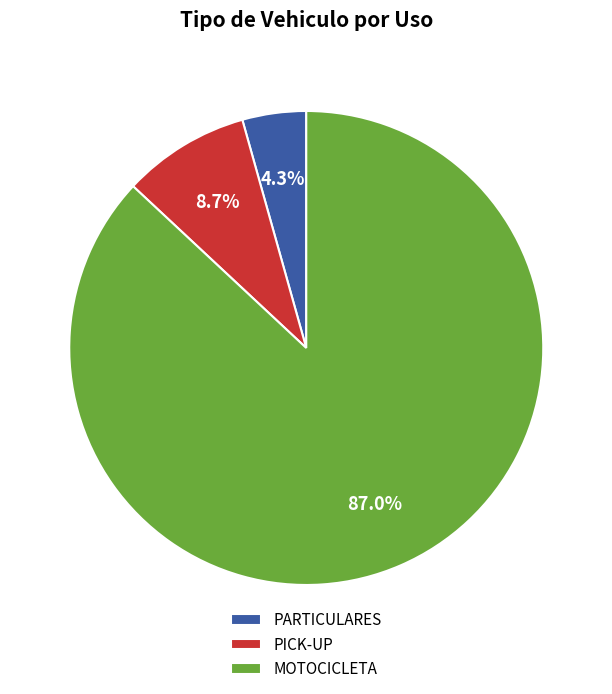

To the nearest percent, what is the average slice percentage?

33%